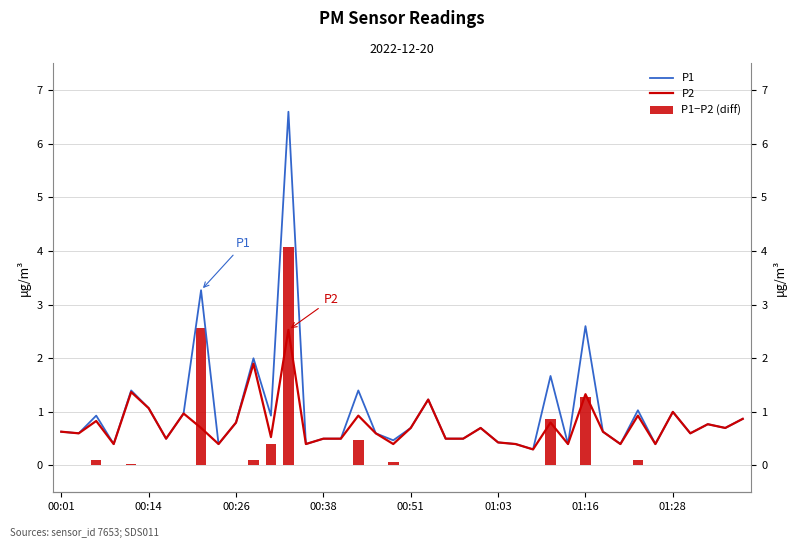

Between 23 and 30, which series saw the biggest shift?

P1